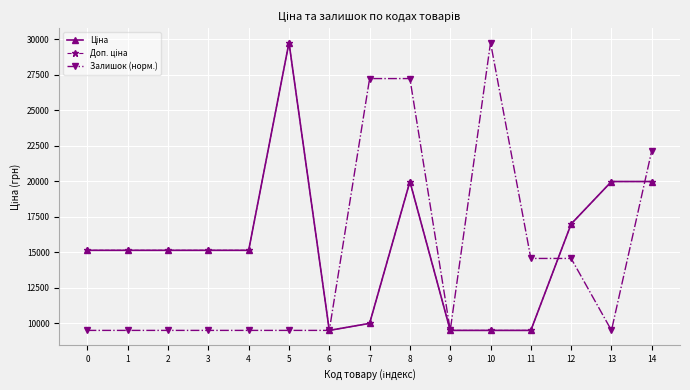

Which series has the largest range (max minus min)?

Ціна